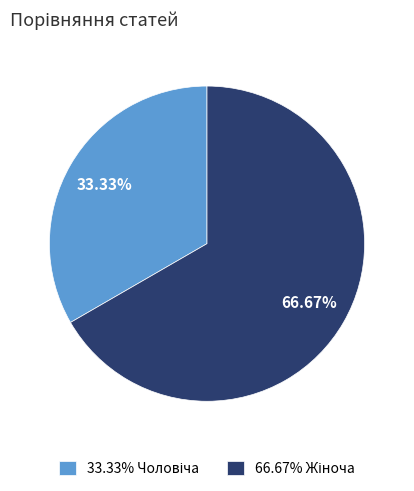

Count the number of slices in the pie.

2